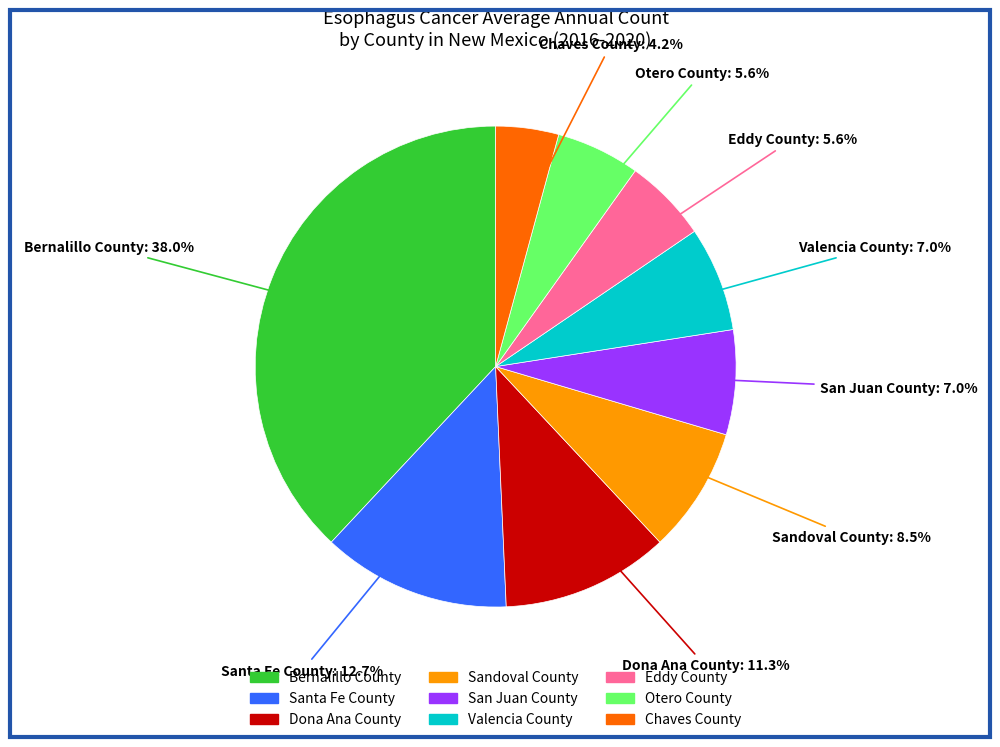

Is there any slice that represents more than half of the pie?

No